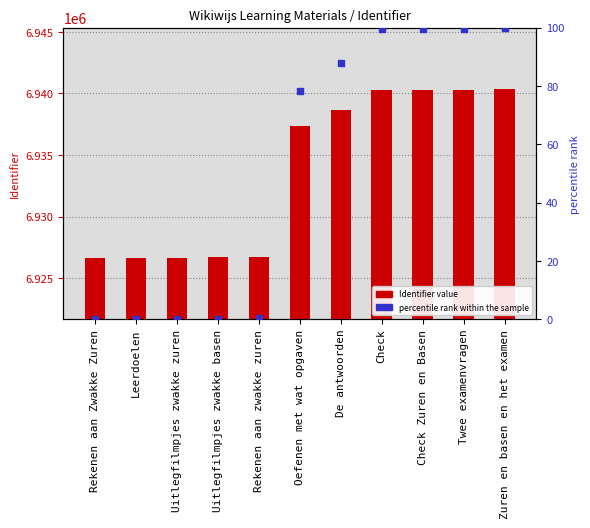

Which series reaches the maximum Y coordinate?

Identifier